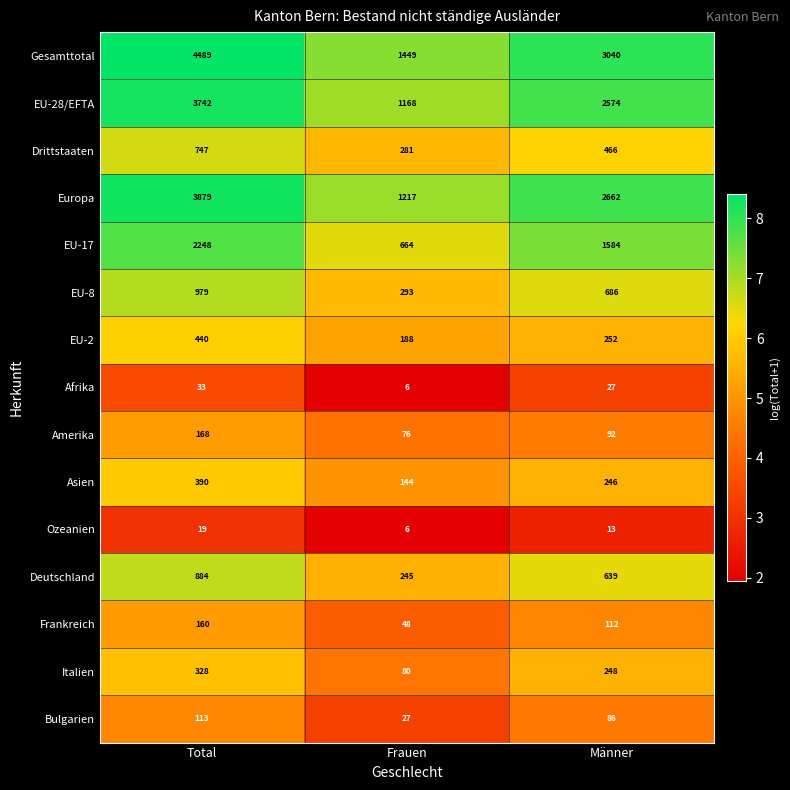

At which category is the sum across all series the highest?

Total